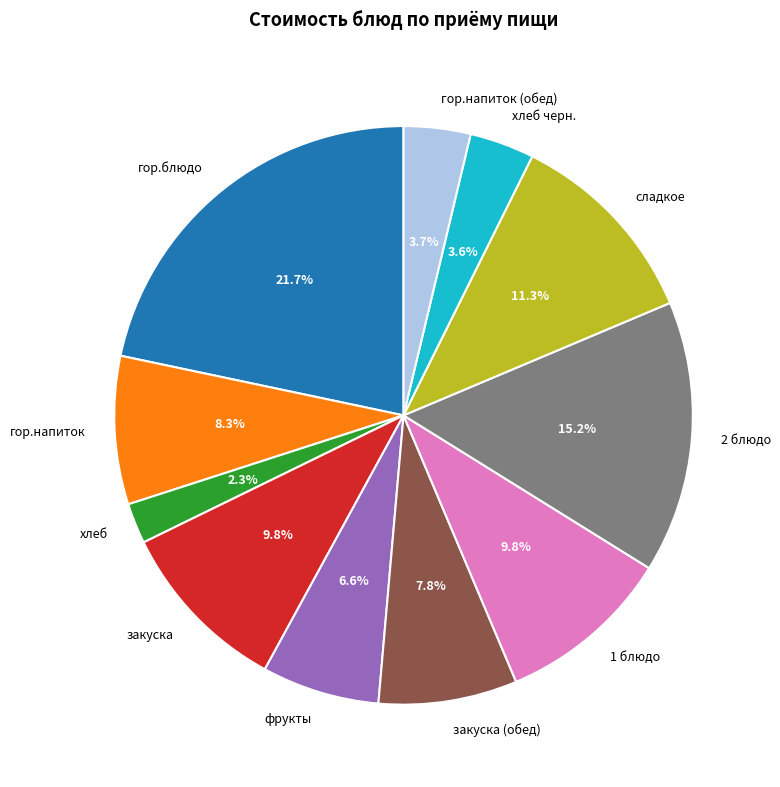

Does 1 блюдо represent more than half of the total?

No